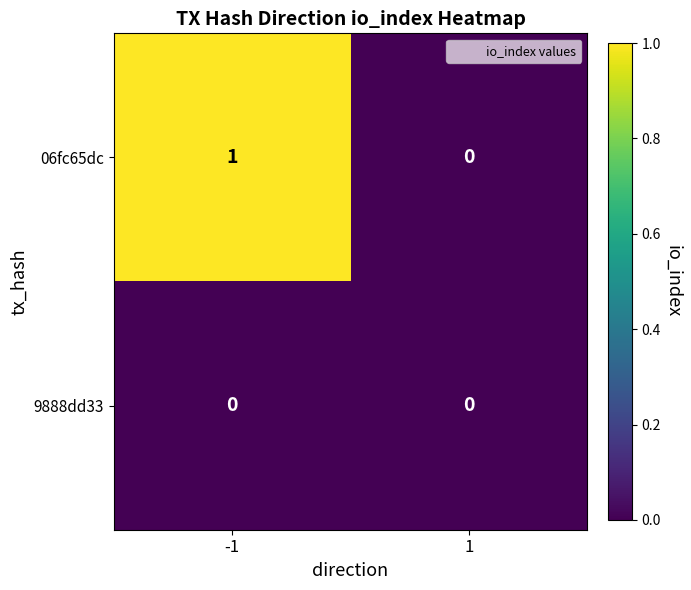

Which series has the widest spread of values?

06fc65dc